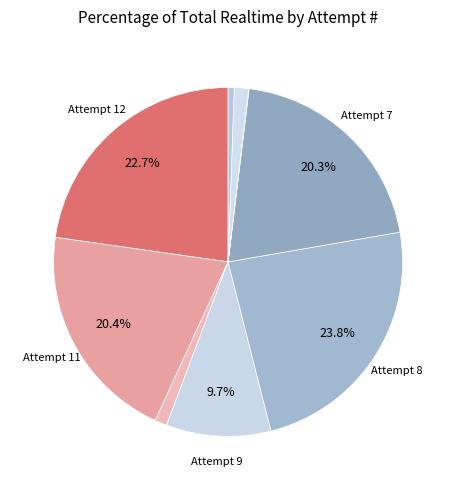

To the nearest percent, what is the average slice percentage?

11%